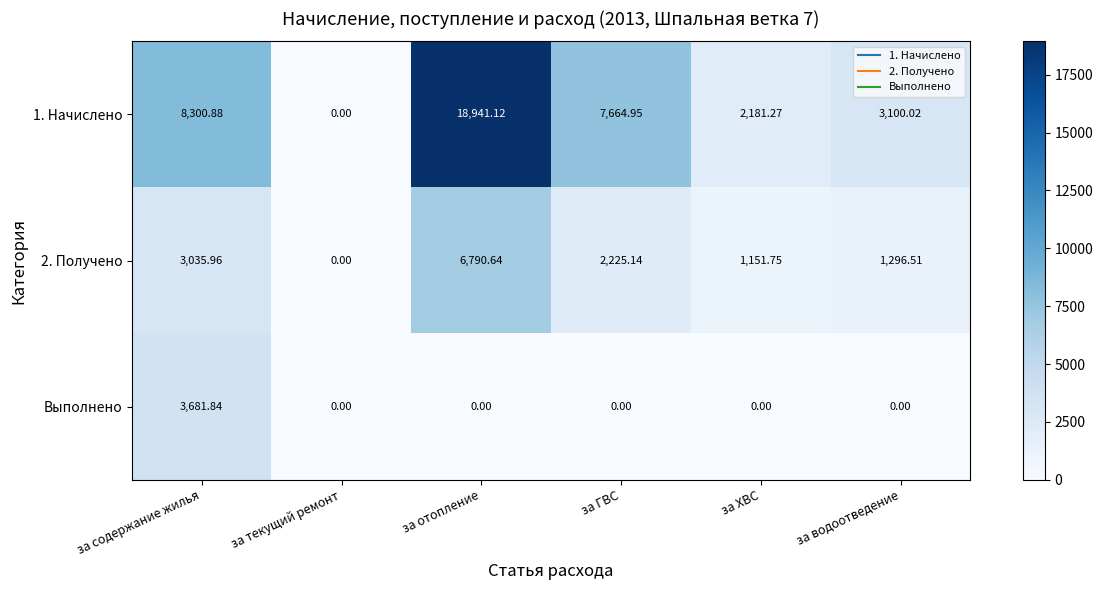

Is the value of 2. Получено at за ХВС greater than the value of 1. Начислено at за текущий ремонт?

Yes